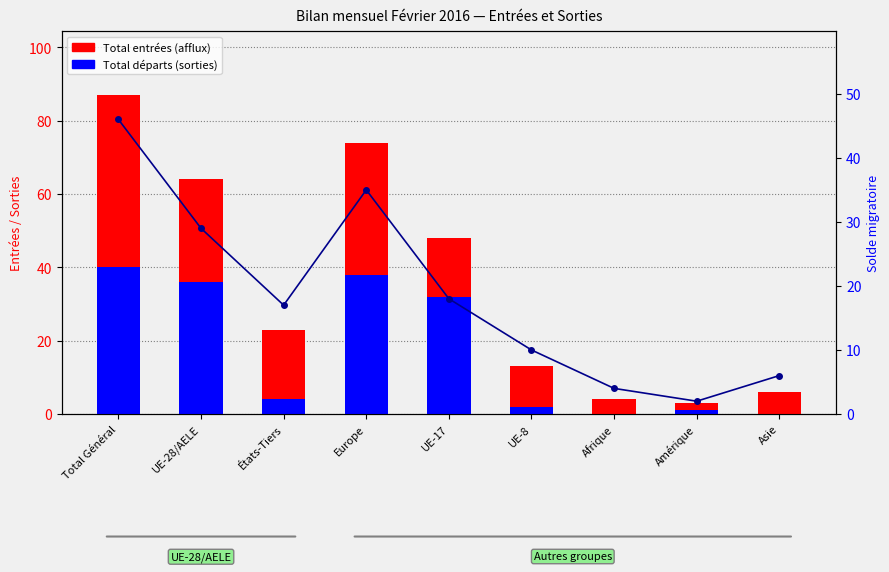

Count the number of data series in this chart.

3